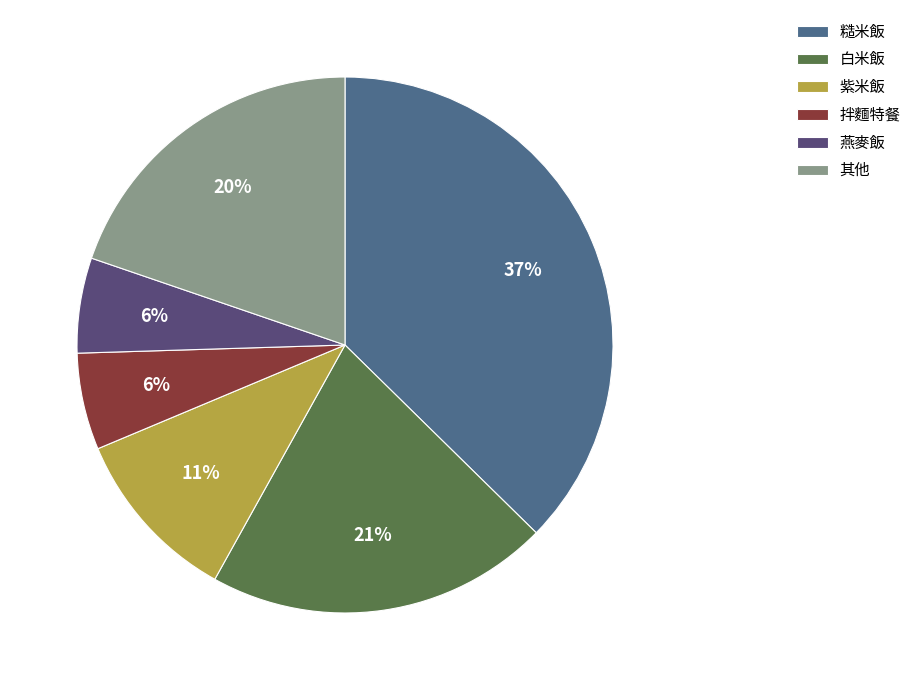

Combined, do 白米飯 and 紫米飯 account for over 50%?

No